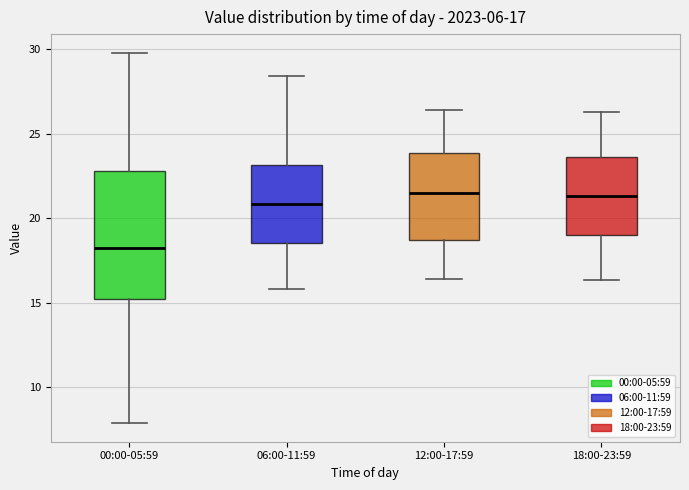

Comparing the boxes themselves (not the whiskers), which one is the tallest?

00:00-05:59